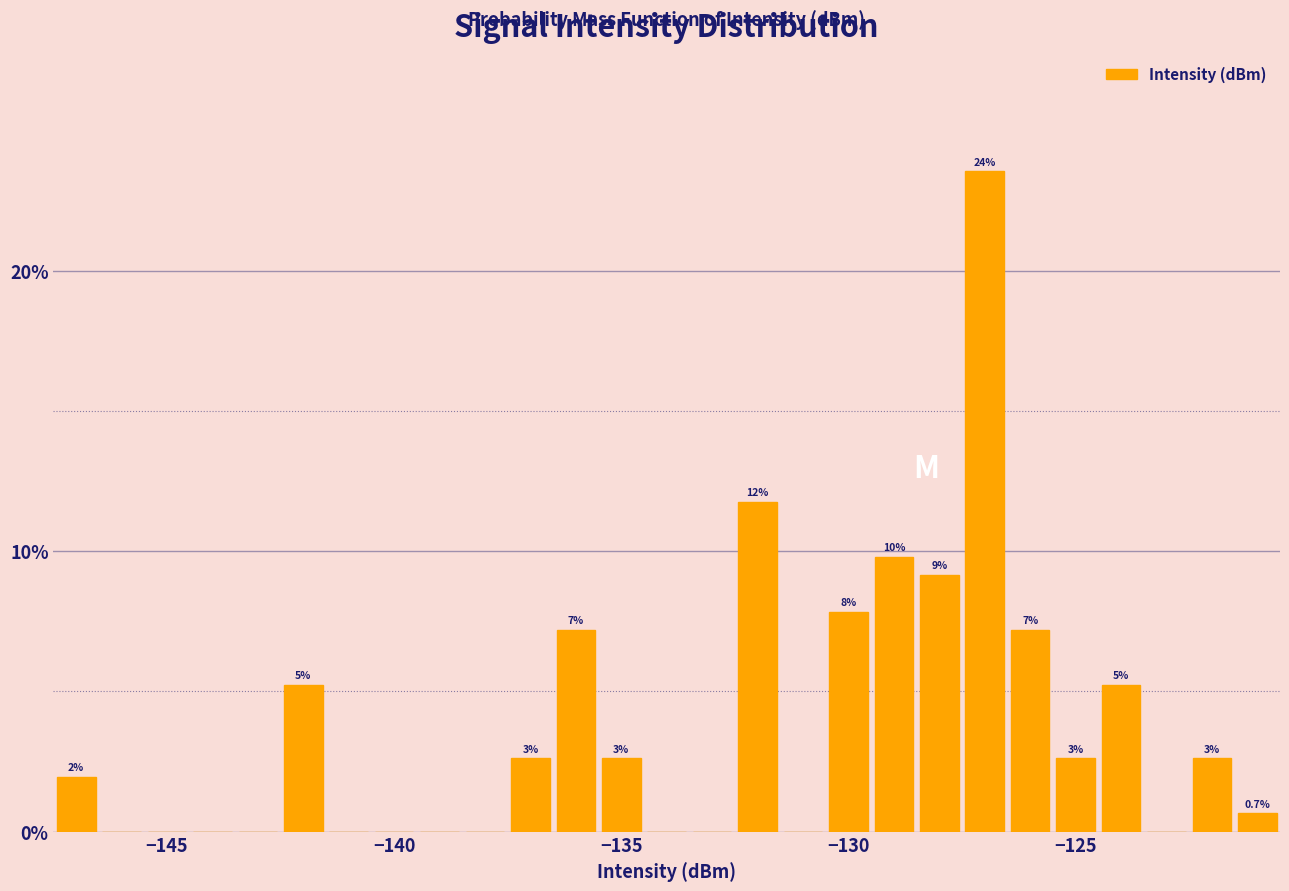

Read against the x-axis, roughly where is the centre of the tallest bar?

-127.0